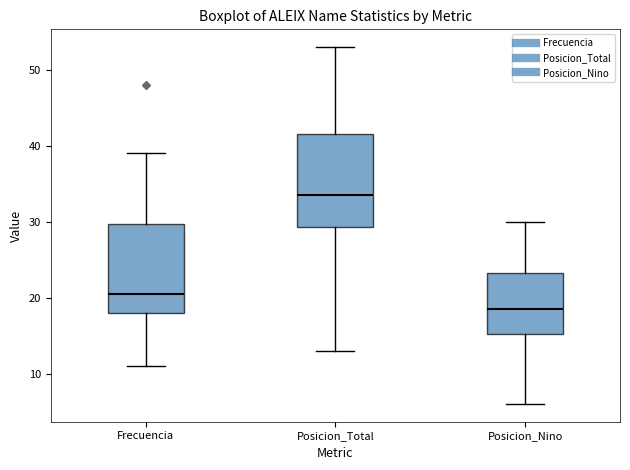

Where is the lower edge of the box for Frecuencia on the y-axis? The values are not printed on the chart, so give them approximately, as read against the axis.

18